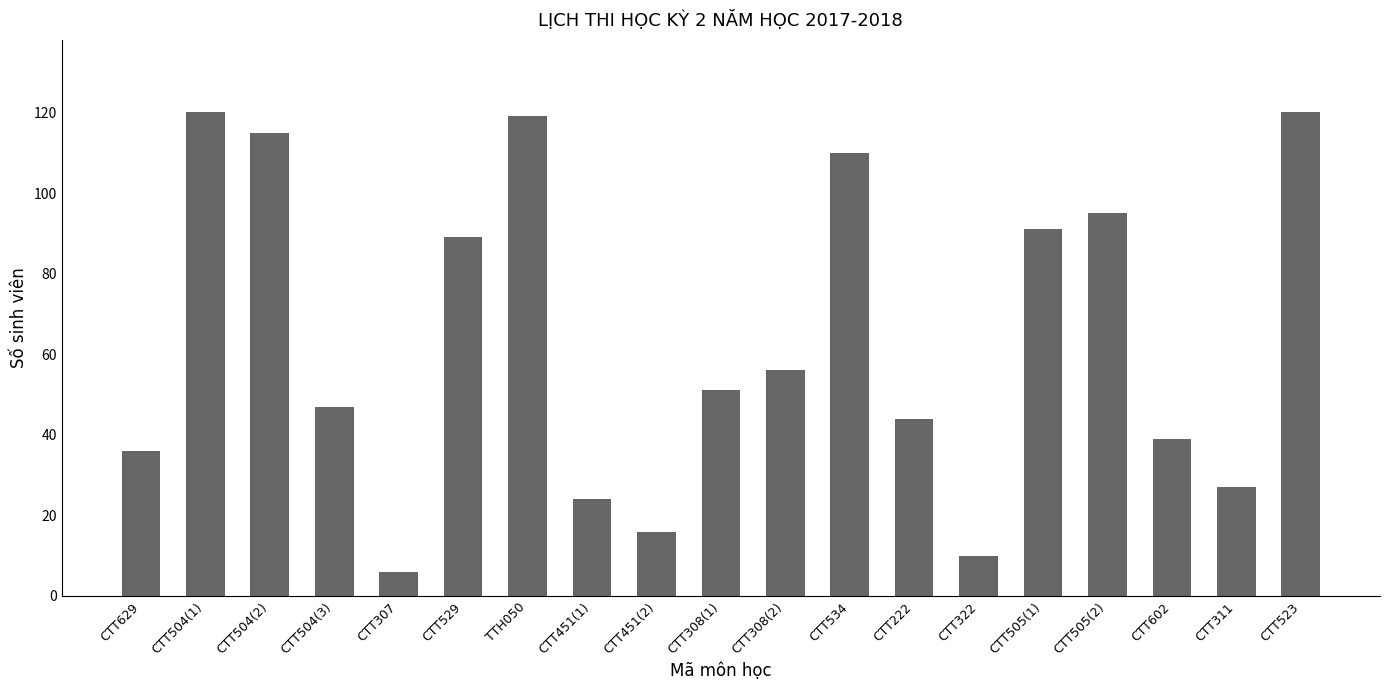

The chart shows a value of 53 at CTT505(1). True or false?

False